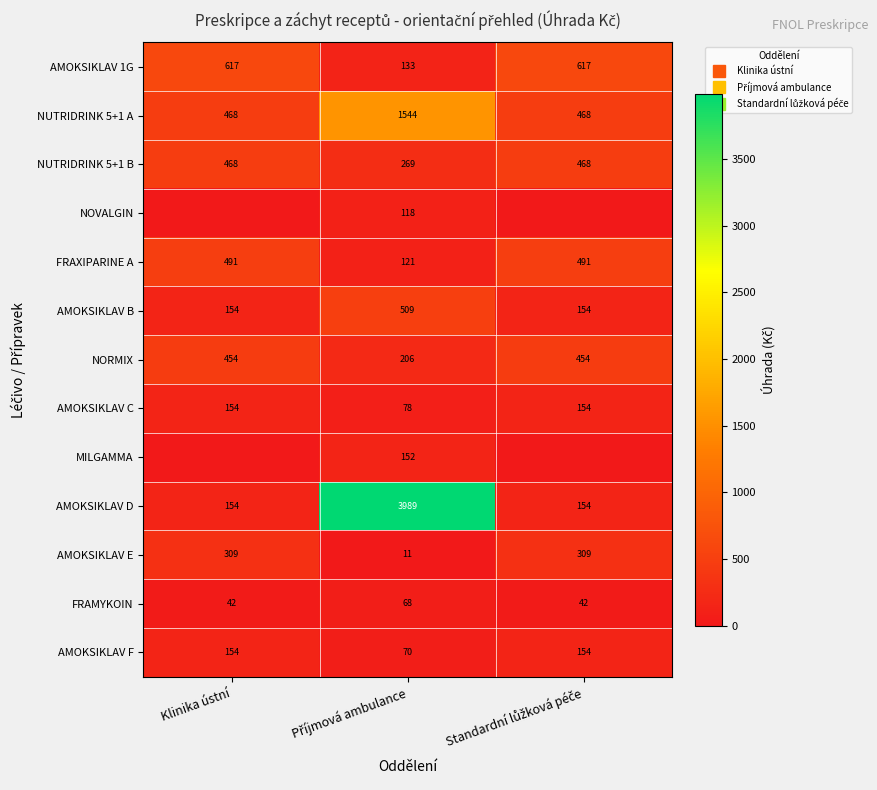

Which category has the lowest value in the AMOKSIKLAV 1G series?

Příjmová ambulance